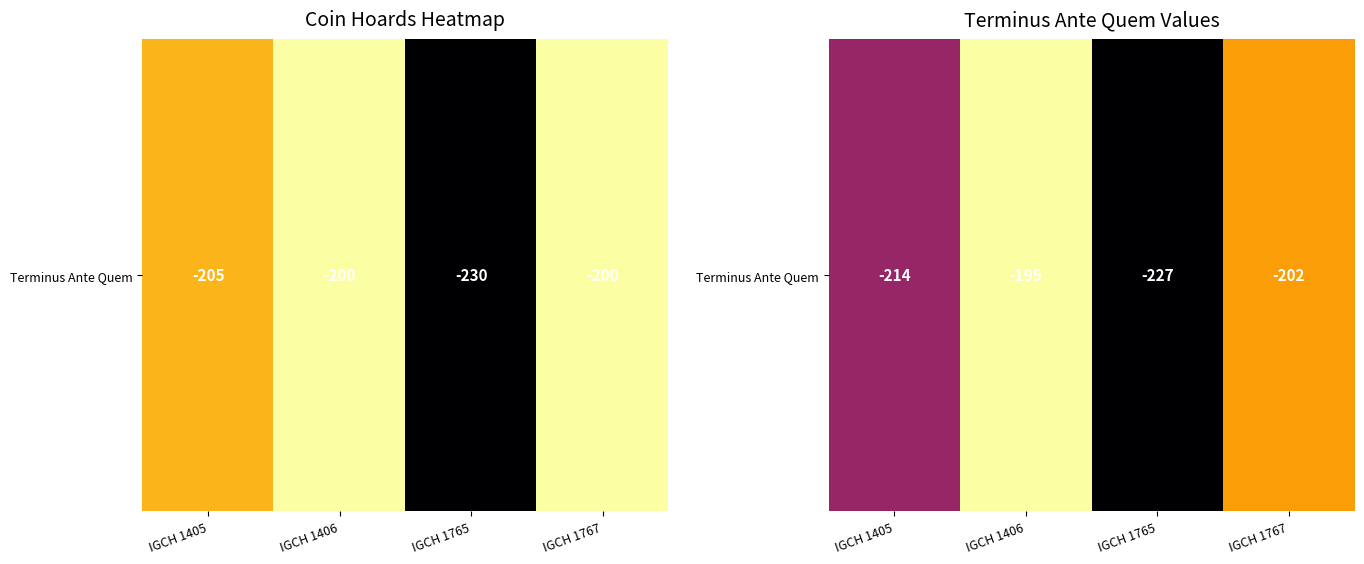

Rank the categories by value from highest to lowest.

IGCH 1406, IGCH 1767, IGCH 1405, IGCH 1765